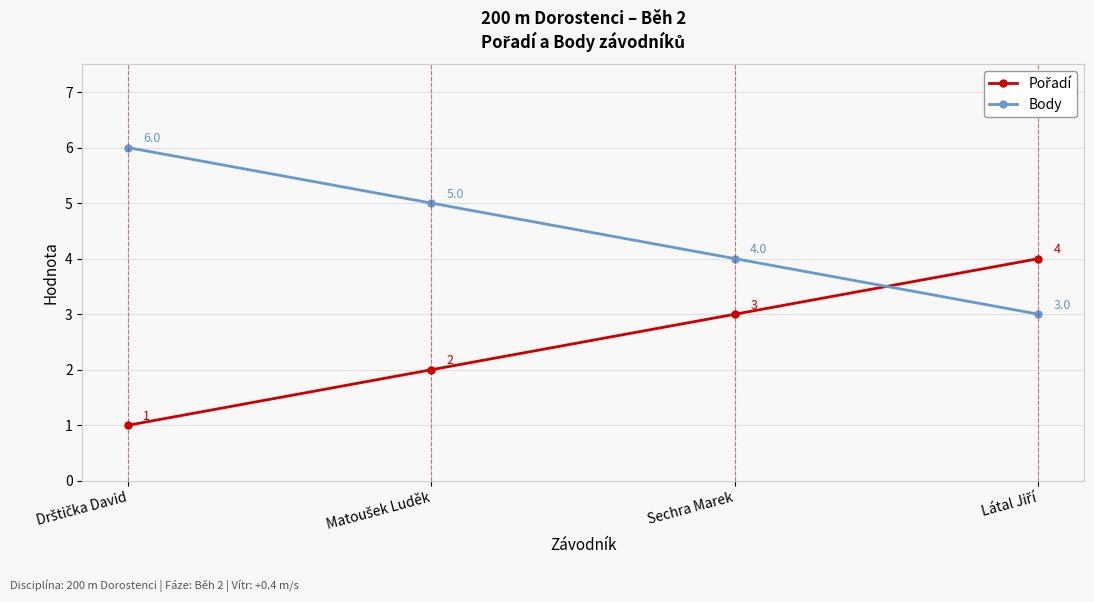

Is it true that Body equals 2 at Sechra Marek?

False